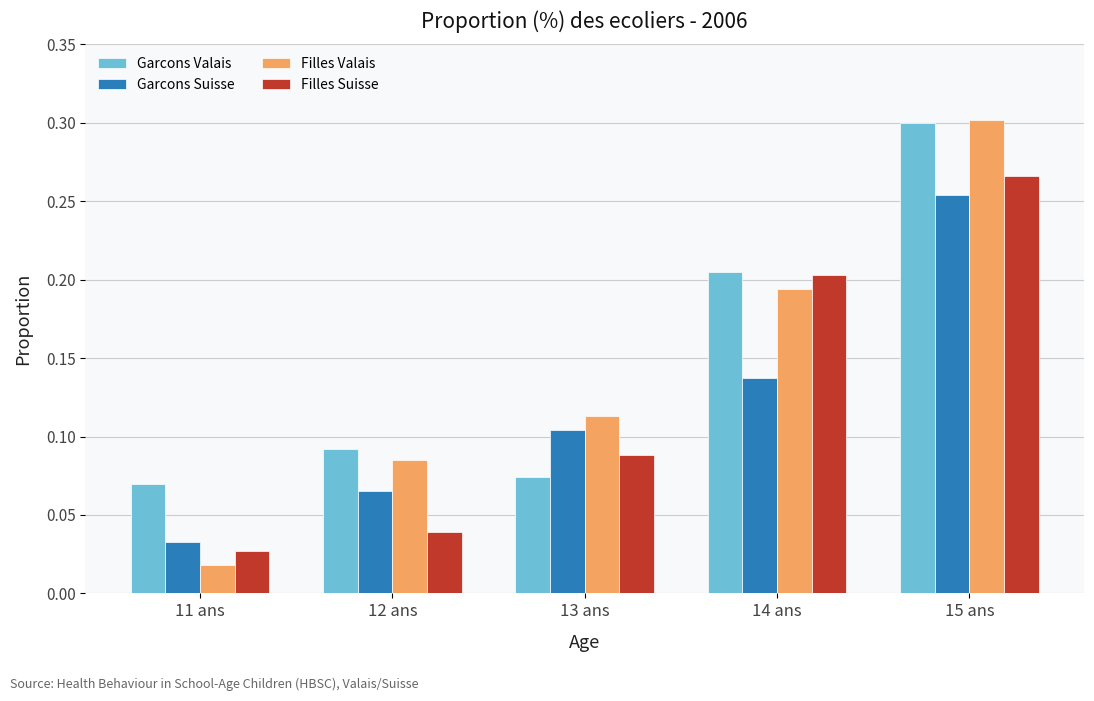

At which category is the sum across all series the highest?

15 ans